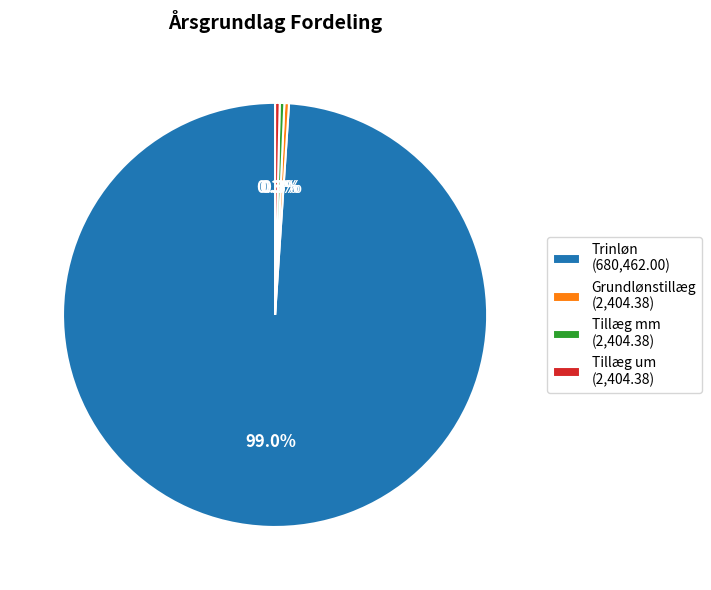

Between Trinløn and Tillæg mm, which is larger?

Trinløn